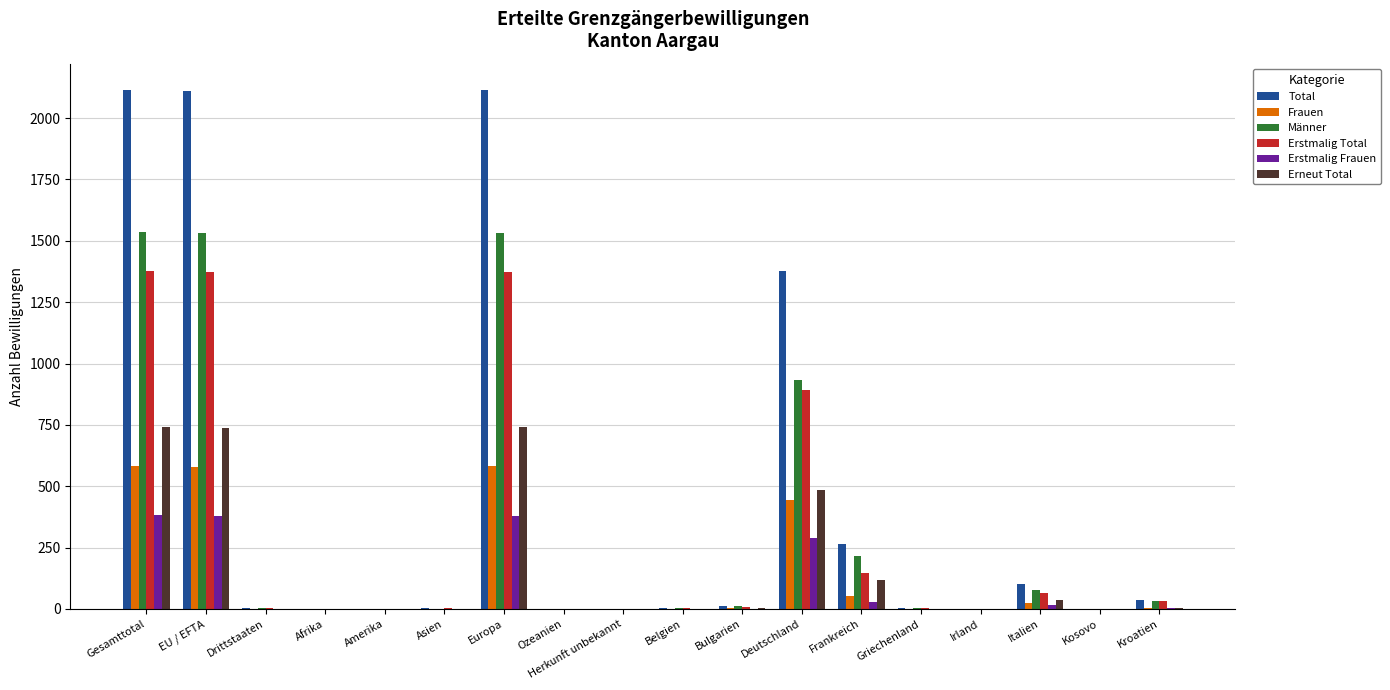

The value of Erneut Total at Herkunft unbekannt is -434. True or false?

False